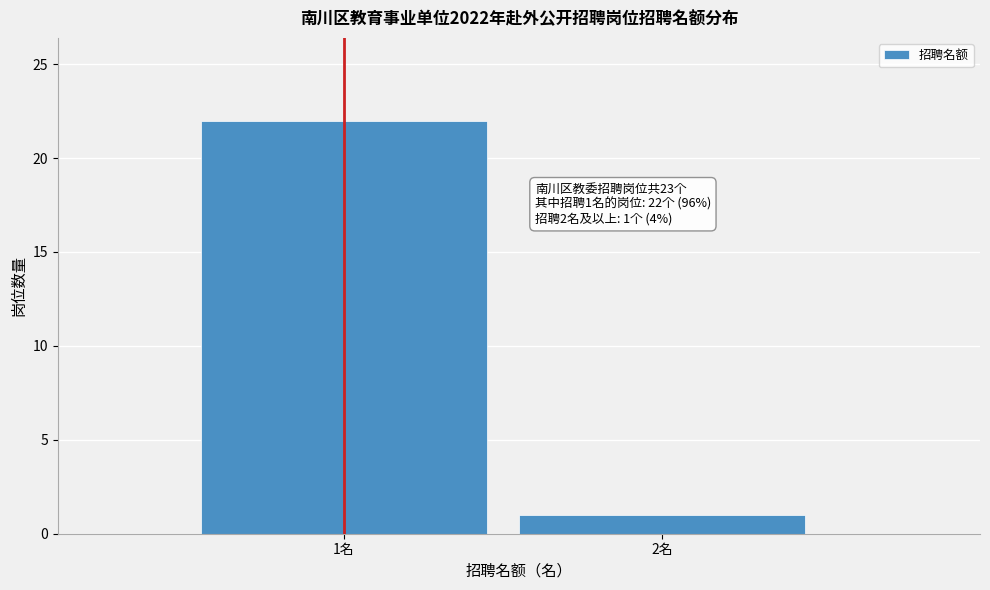

Reading left to right, extract all data points from this chart.

22	1